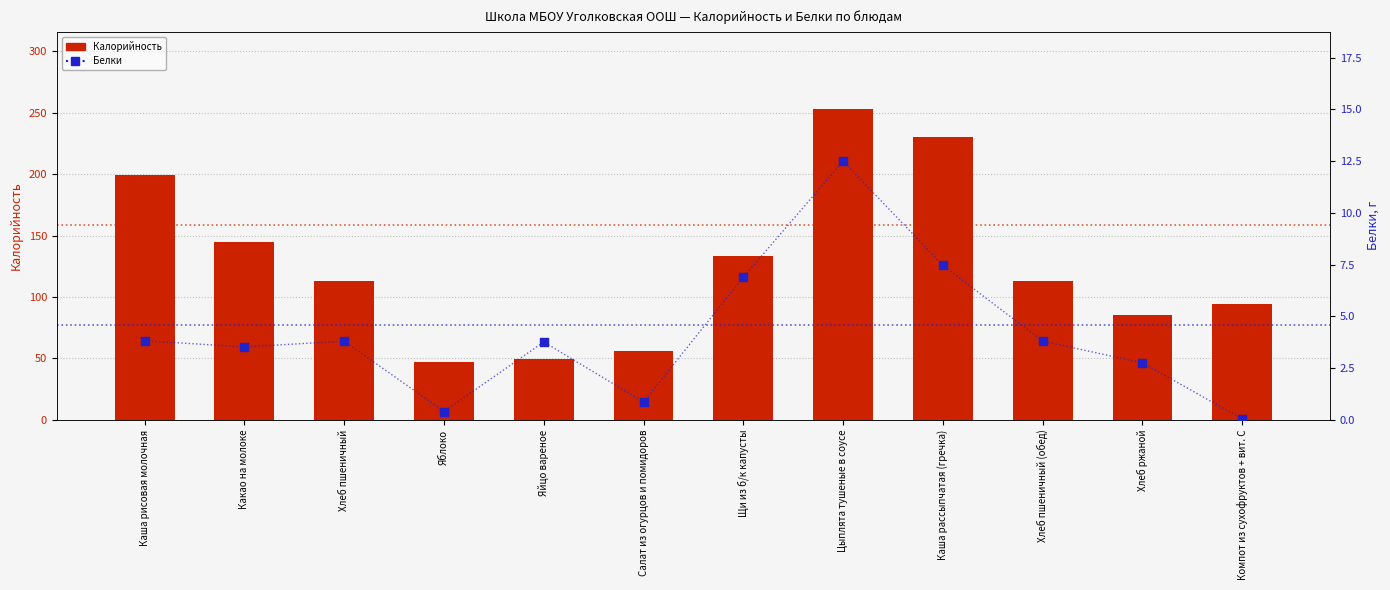

Which series has the largest Y range (max minus min)?

Калорийность